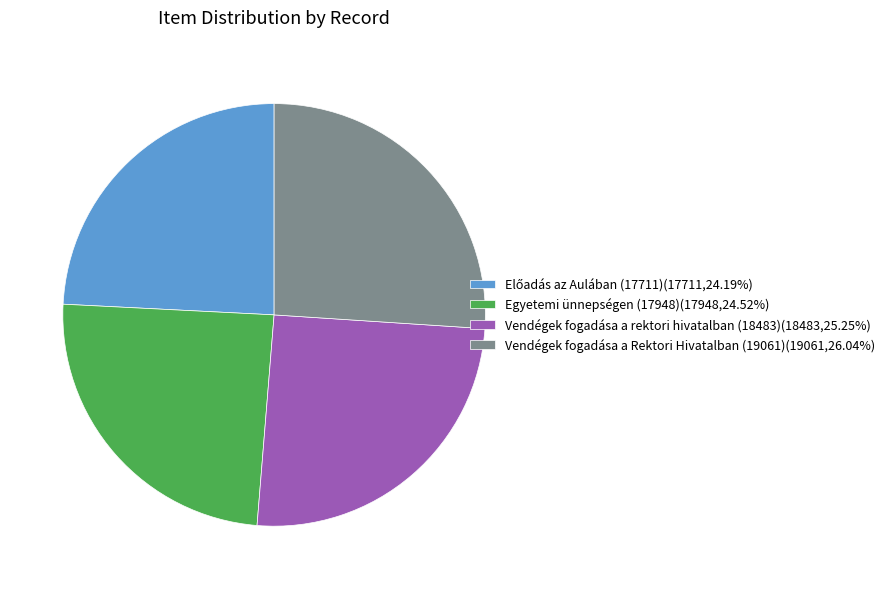

How many segments does this pie chart have?

4